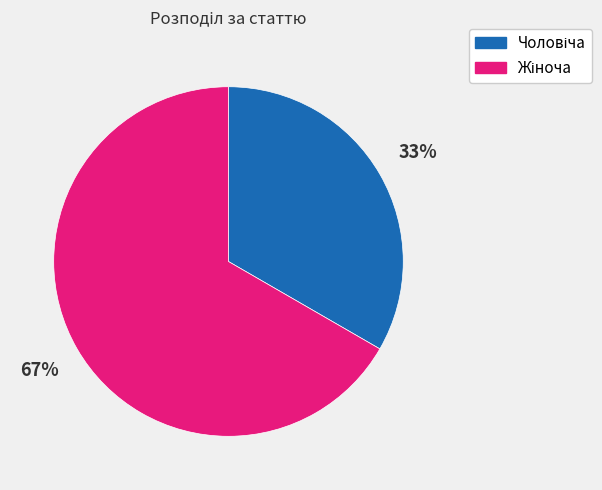

Count the number of slices in the pie.

2